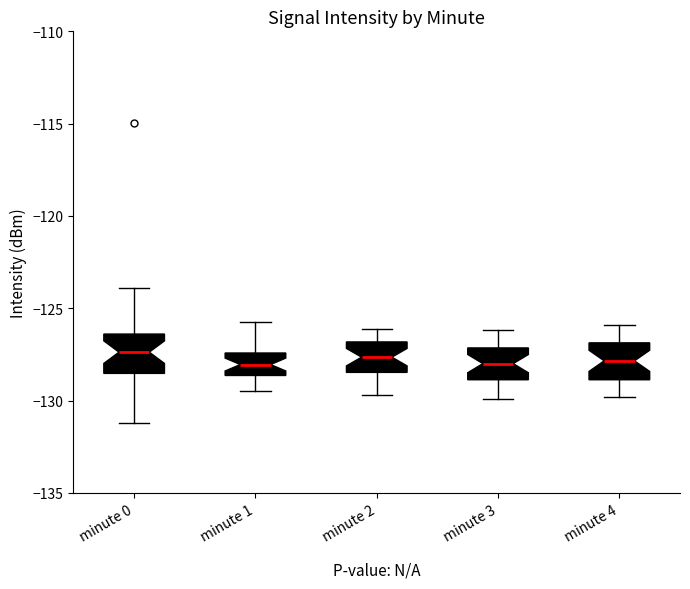

Where does the median line of the box for minute 1 sit on the y-axis? The values are not printed on the chart, so give them approximately, as read against the axis.

-128.0